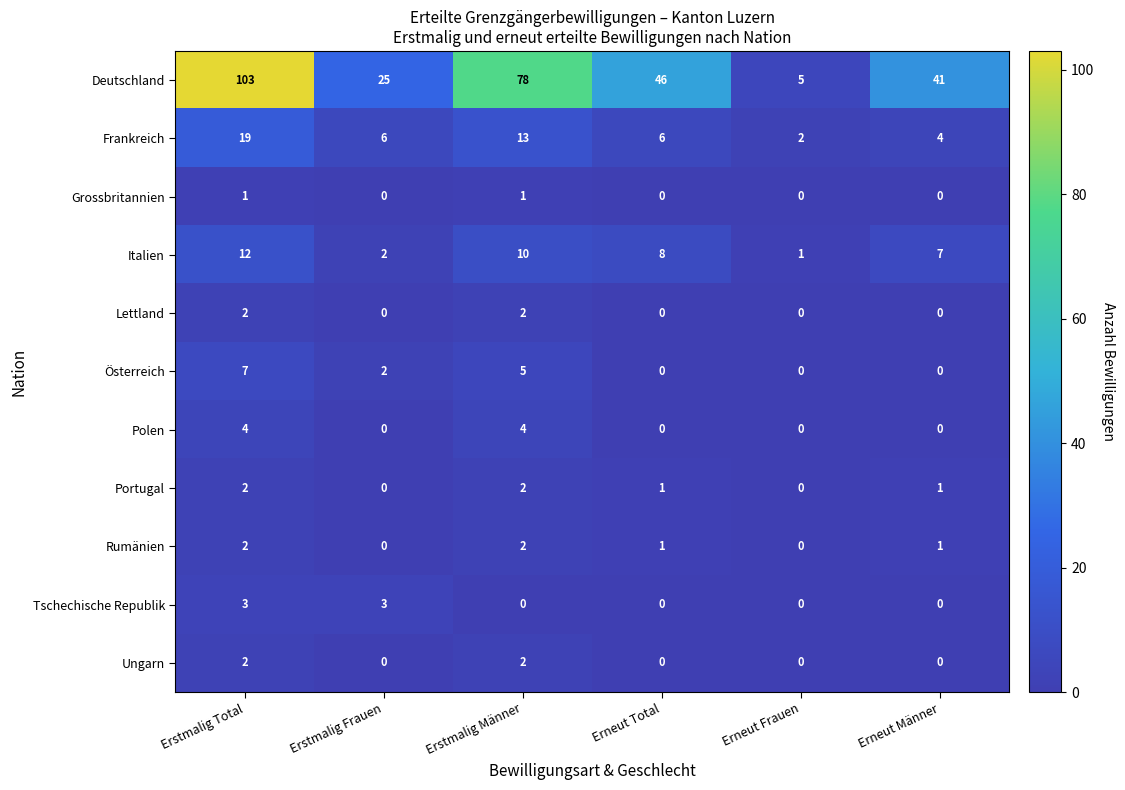

List the labels in order of Deutschland value, smallest first.

Erneut Frauen, Erstmalig Frauen, Erneut Männer, Erneut Total, Erstmalig Männer, Erstmalig Total